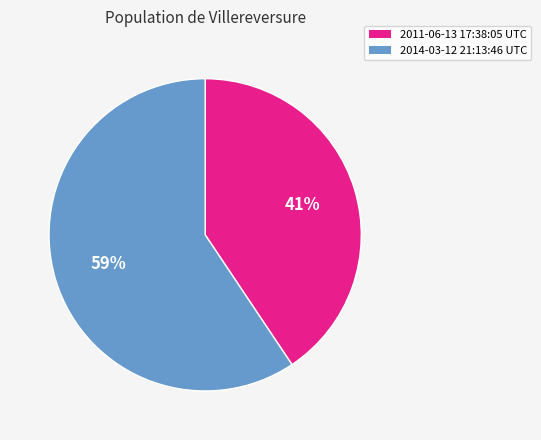

Rank the categories by value from highest to lowest.

2014-03-12 21:13:46 UTC, 2011-06-13 17:38:05 UTC